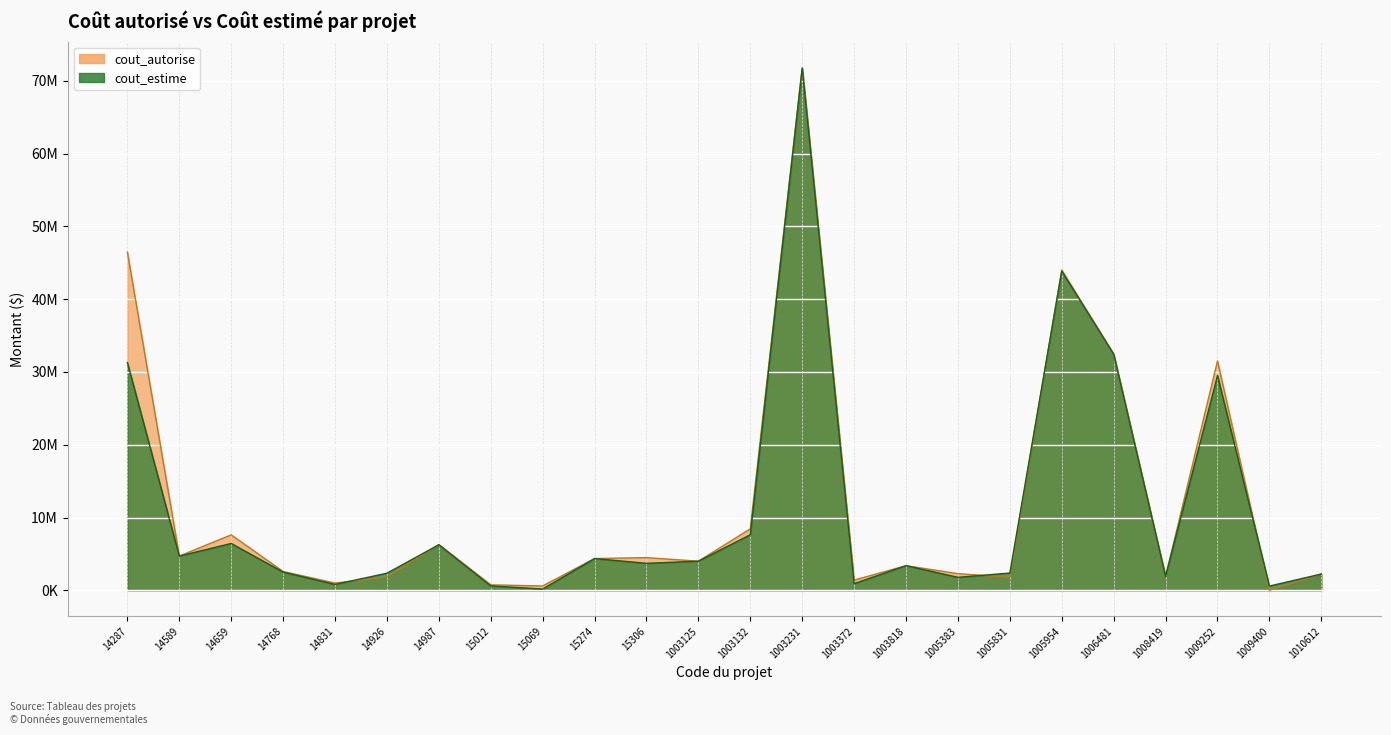

Reading left to right, transcribe all the data shown in this chart.

cout_autorise: 14287=46459500	14589=4703200	14659=7613600	14768=2579500	14831=993000	14926=1845800	14987=6274700	15012=747400	15069=598100	15274=4358700	15306=4490000	1003125=4000000	1003132=8445000	1003231=71797200	1003372=1399000	1003818=3383400	1005383=2285200	1005831=1789000	1005954=44000000	1006481=32446100	1008419=1910000	1009252=31500600	1009400=0	1010612=2235500
cout_estime: 14287=31291100	14589=4703200	14659=6434500	14768=2496000	14831=808500	14926=2344200	14987=6257800	15012=603400	15069=175500	15274=4358700	15306=3705200	1003125=4000000	1003132=7630700	1003231=71712900	1003372=913200	1003818=3383400	1005383=1781200	1005831=2369500	1005954=43850000	1006481=32446400	1008419=1910000	1009252=29496600	1009400=579300	1010612=2235500